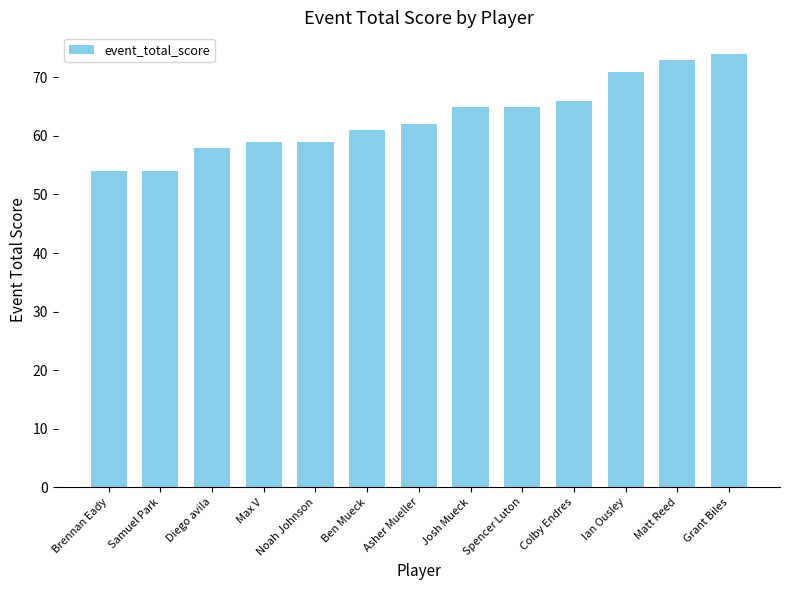

Reading left to right, list all the values displayed in this chart.

54	54	58	59	59	61	62	65	65	66	71	73	74